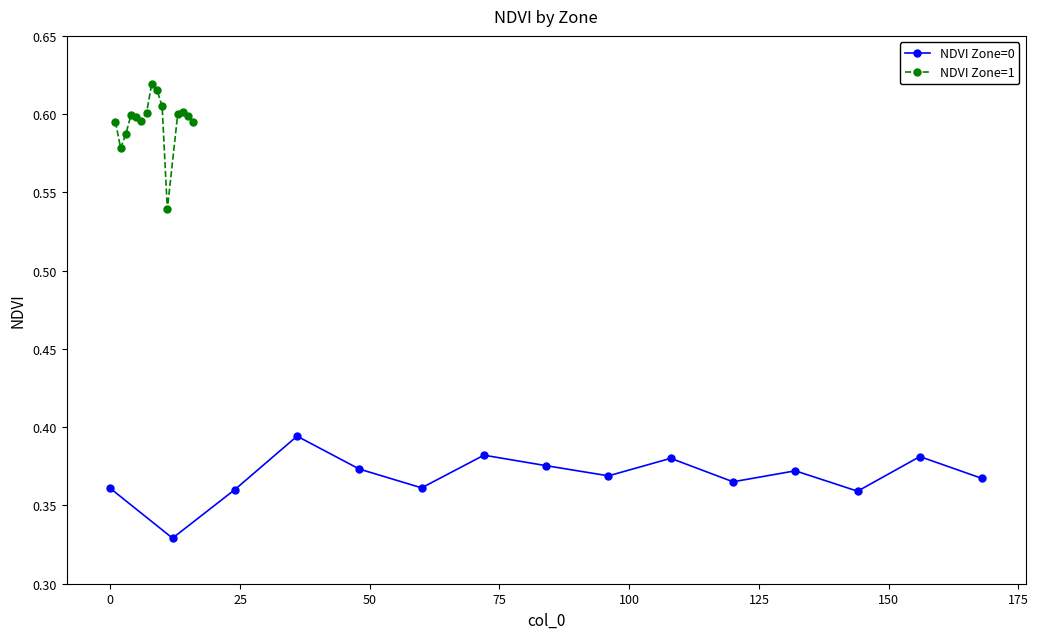

At how many categories does at least one series exceed 0?

15